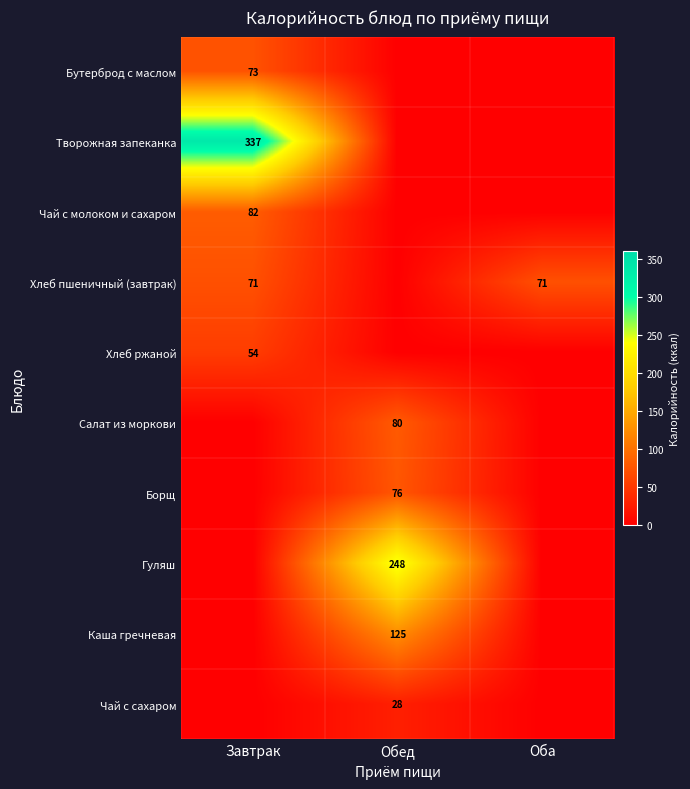

The value of Хлеб ржаной at Завтрак is 91. True or false?

False